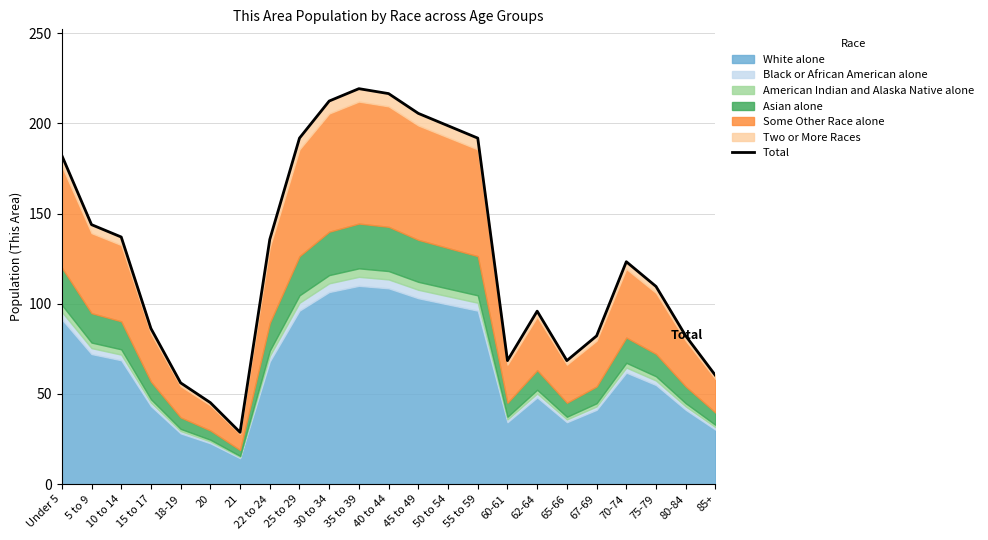

What position from the right is 75-79?

3